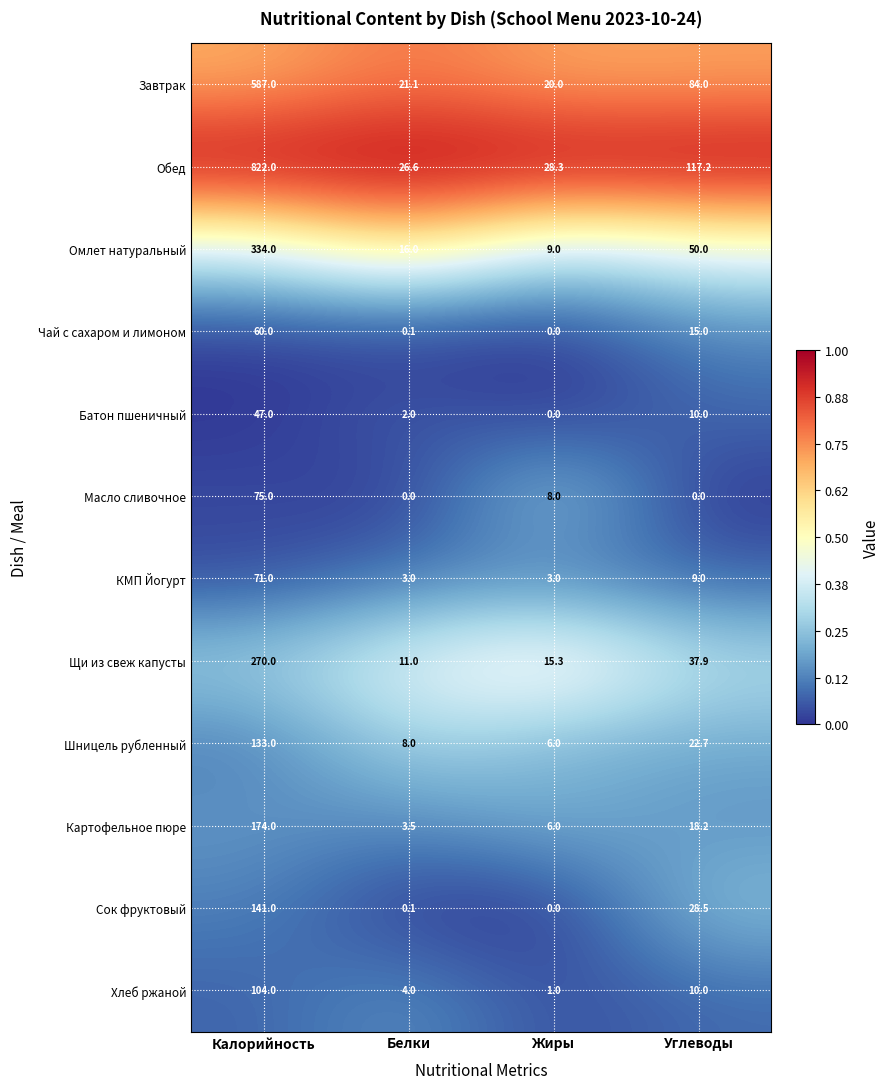

Which series changed the most between Калорийность and Жиры?

Обед